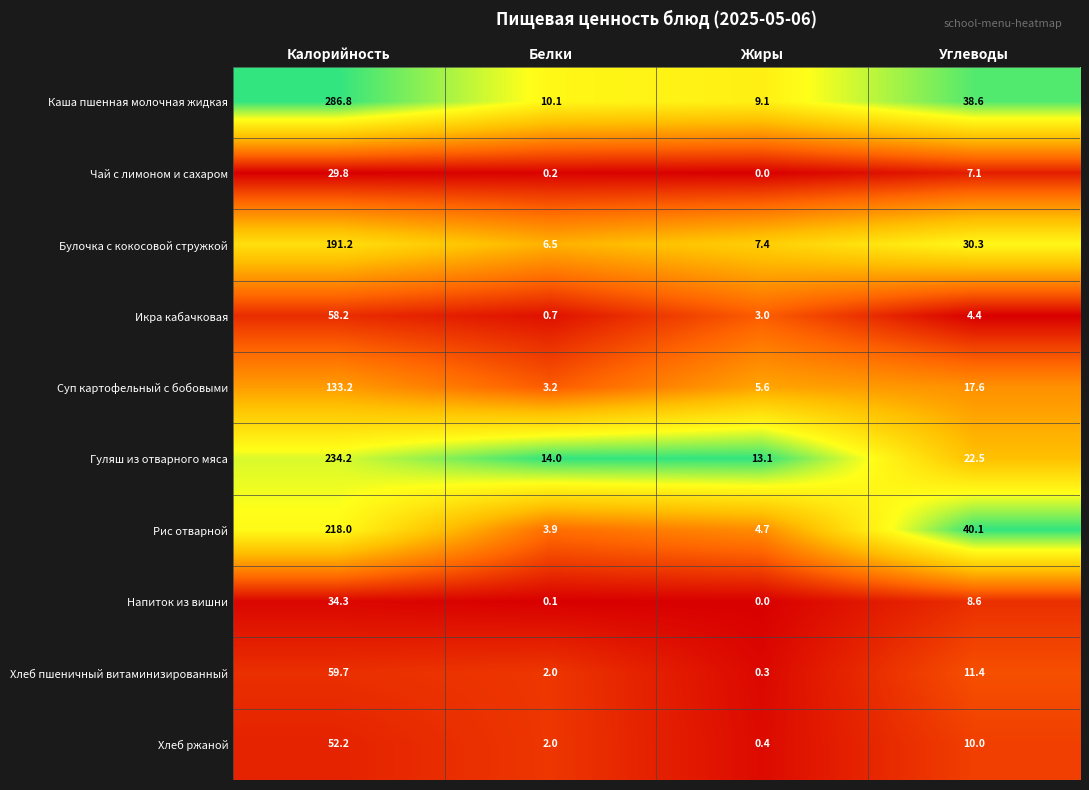

Between Жиры and Углеводы, which series saw the biggest shift?

Рис отварной